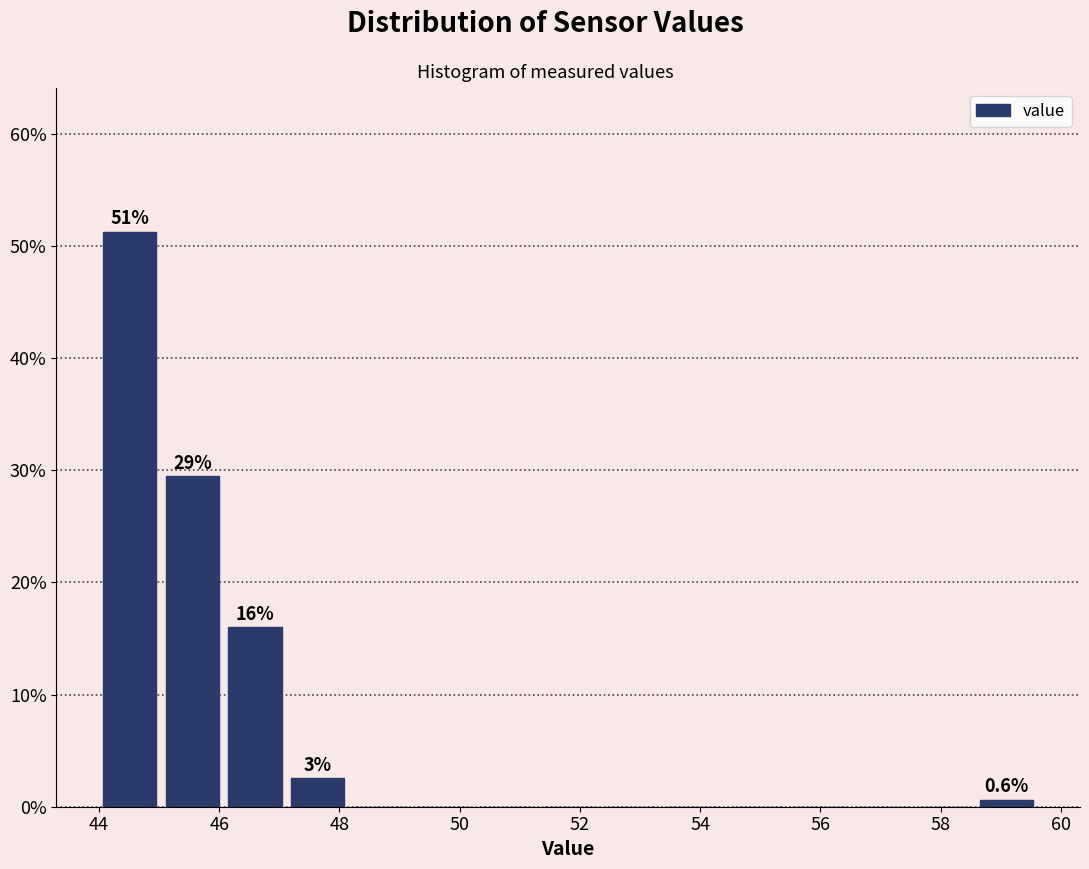

Which range on the x-axis has the tallest bar?

44.0 to 45.0